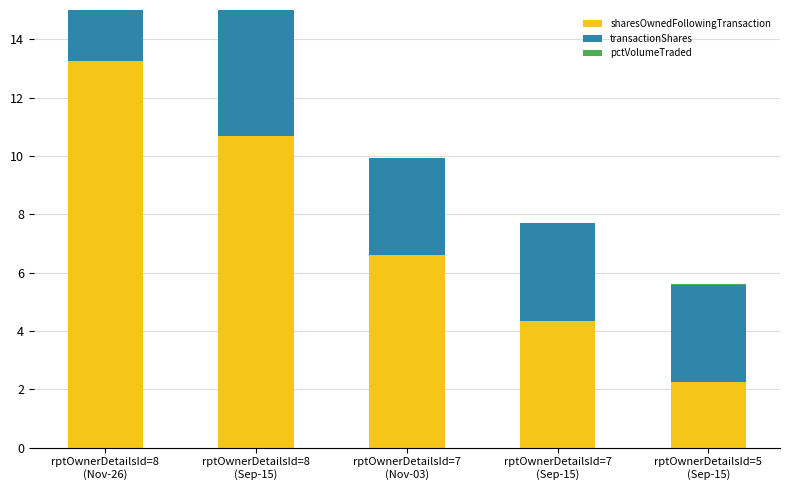

Does the chart contain any negative values?

No